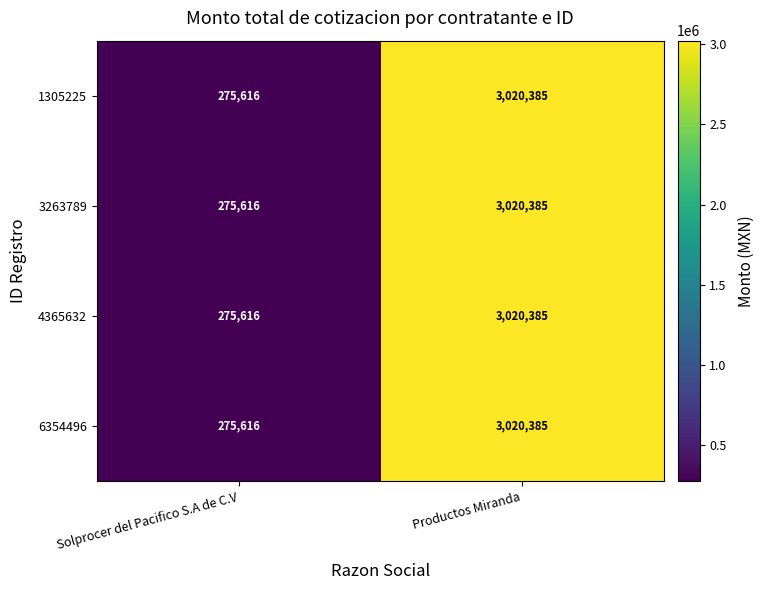

List the labels in order of 3263789 value, smallest first.

Solprocer del Pacifico S.A de C.V, Productos Miranda